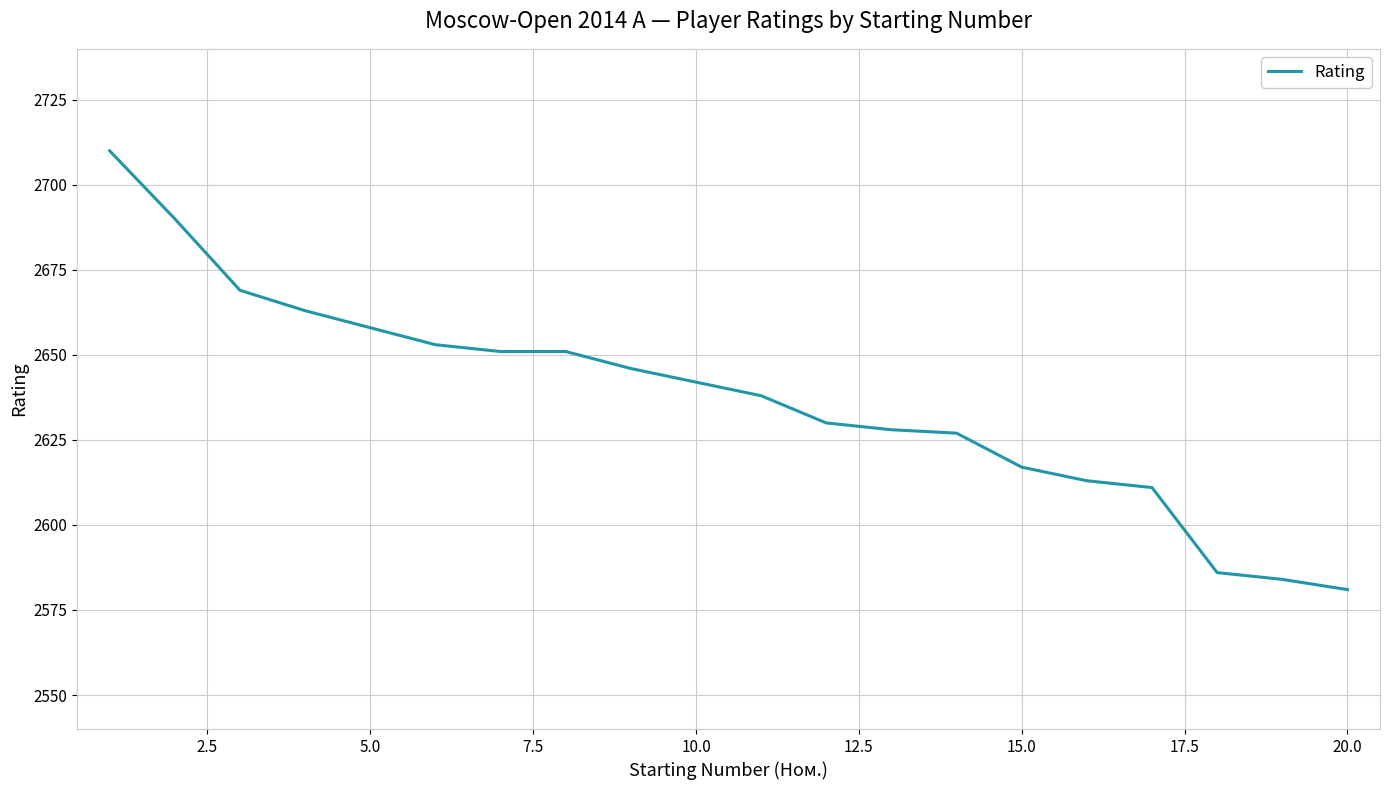

What is the average value?

2637